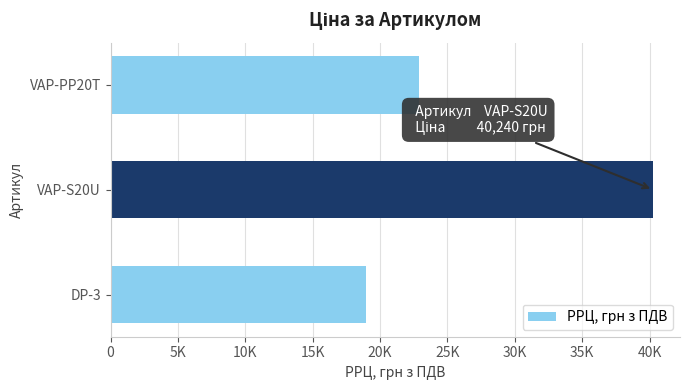

Does the chart contain any negative values?

No